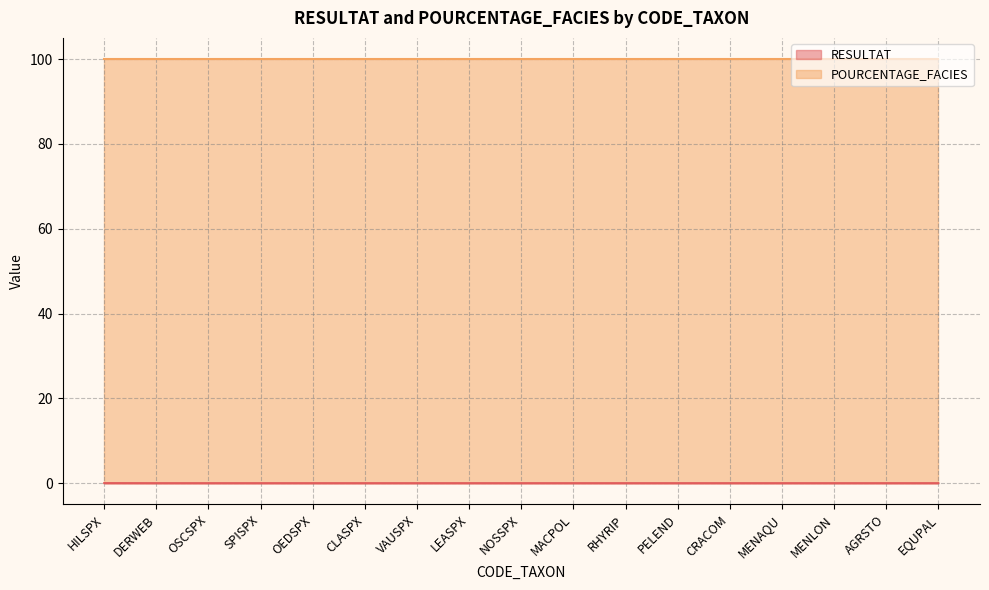

True or false: there are more than 1 points higher than both neighbors.

False